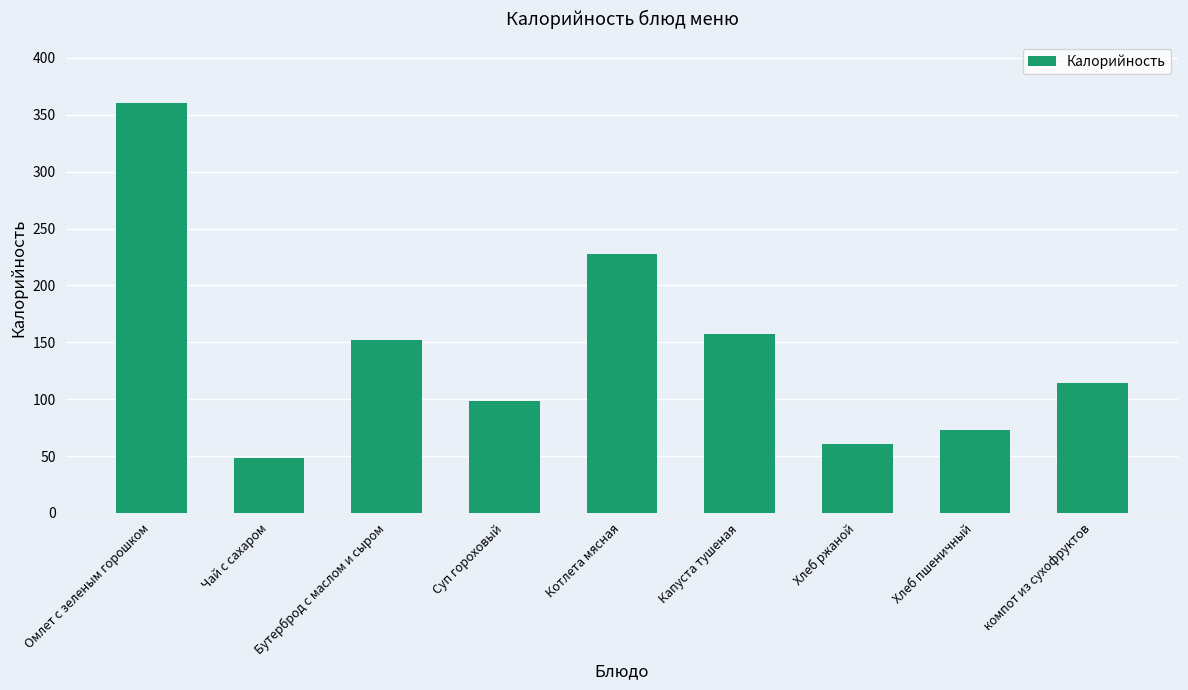

List the labels in order of value, smallest first.

Чай с сахаром, Хлеб ржаной, Хлеб пшеничный, Суп гороховый, компот из сухофруктов, Бутерброд с маслом и сыром, Капуста тушеная, Котлета мясная, Омлет с зеленым горошком